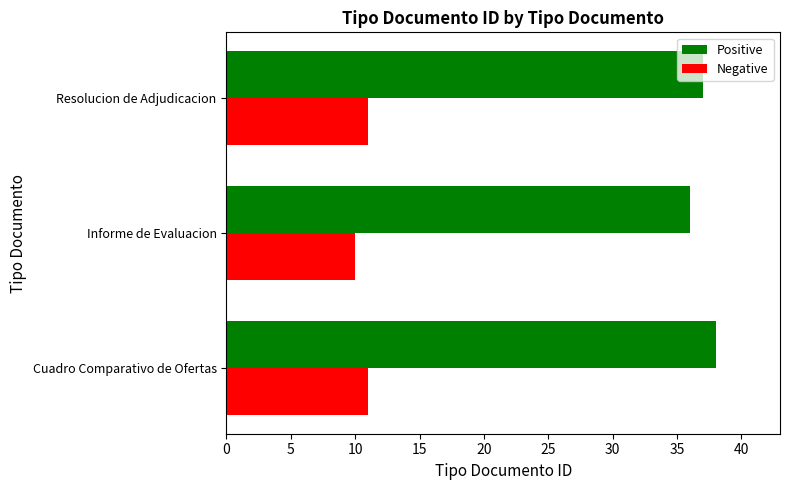

Read the Positive value at Informe de Evaluacion.

36